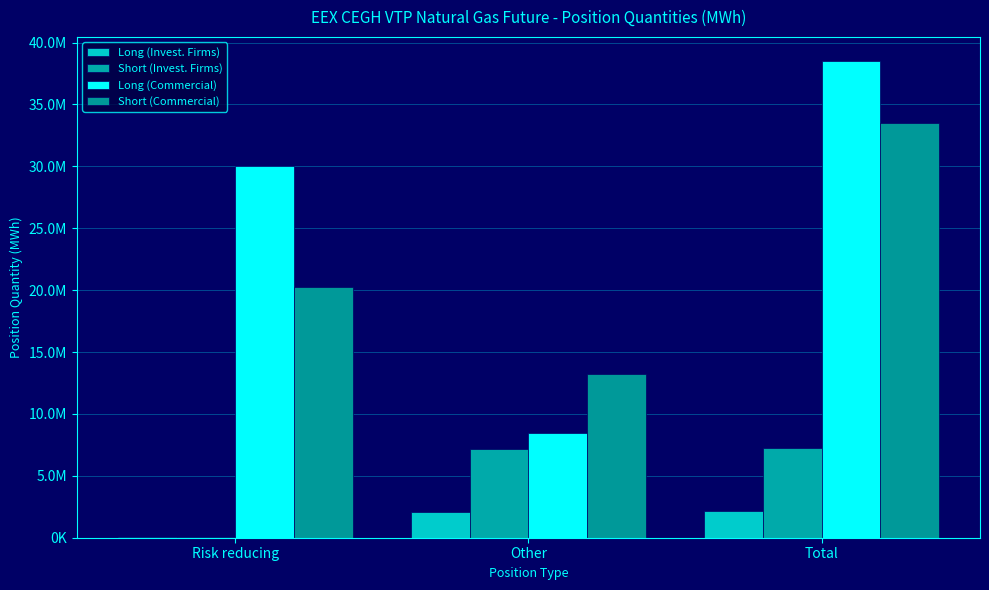

Reading left to right, list all the values displayed in this chart.

Long (Invest. Firms): Risk reducing=74448	Other=2063663	Total=2138111
Short (Invest. Firms): Risk reducing=96409	Other=7157061	Total=7253470
Long (Commercial): Risk reducing=30064468	Other=8464033	Total=38528501
Short (Commercial): Risk reducing=20251128	Other=13227945	Total=33479073